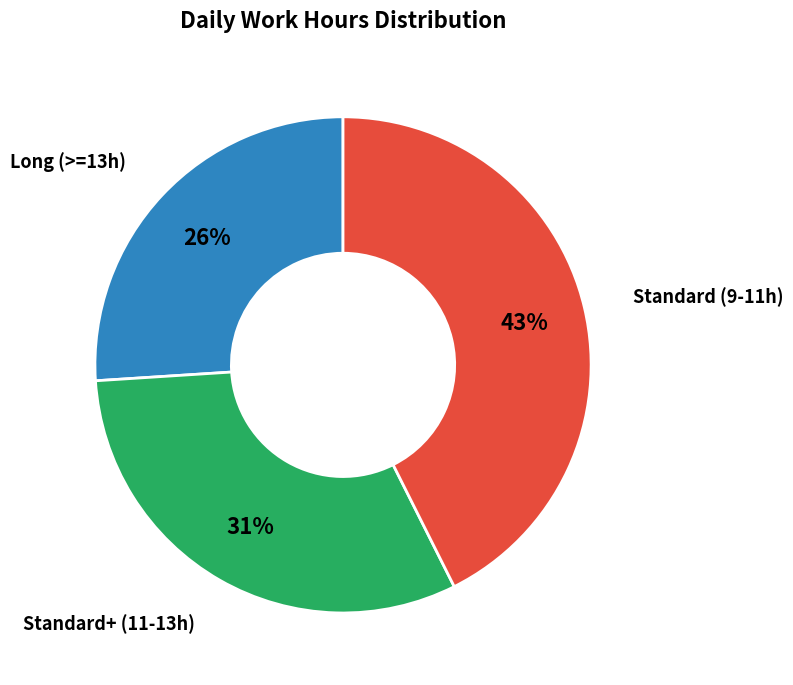

How many slices are in this pie chart?

3